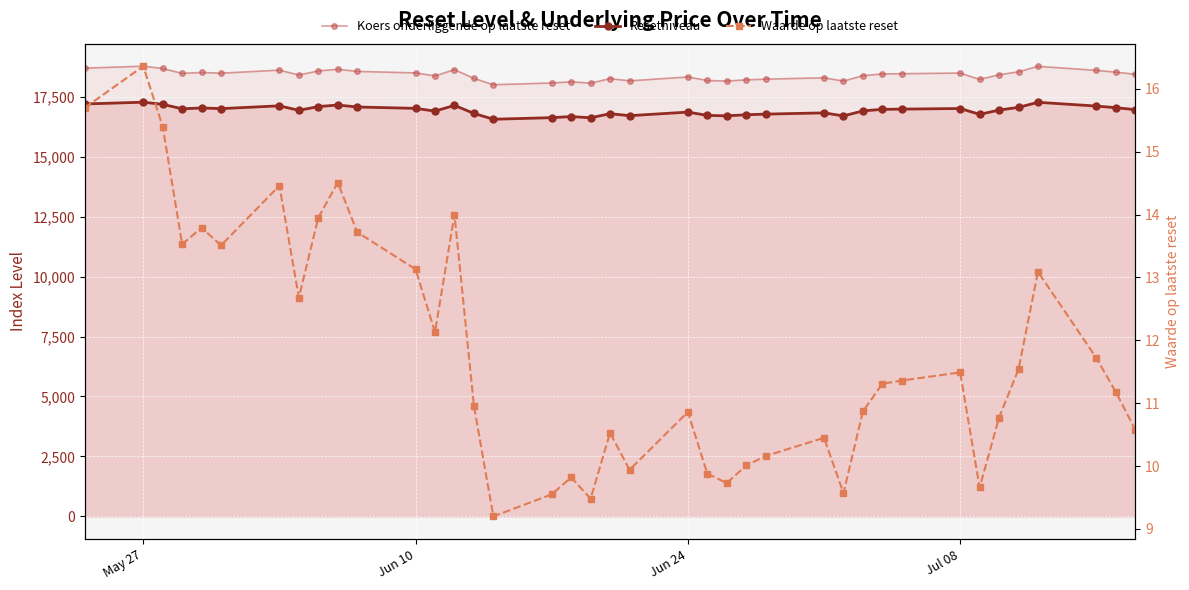

What is the value of the Resetniveau point at the 11th from the left?

17072.7